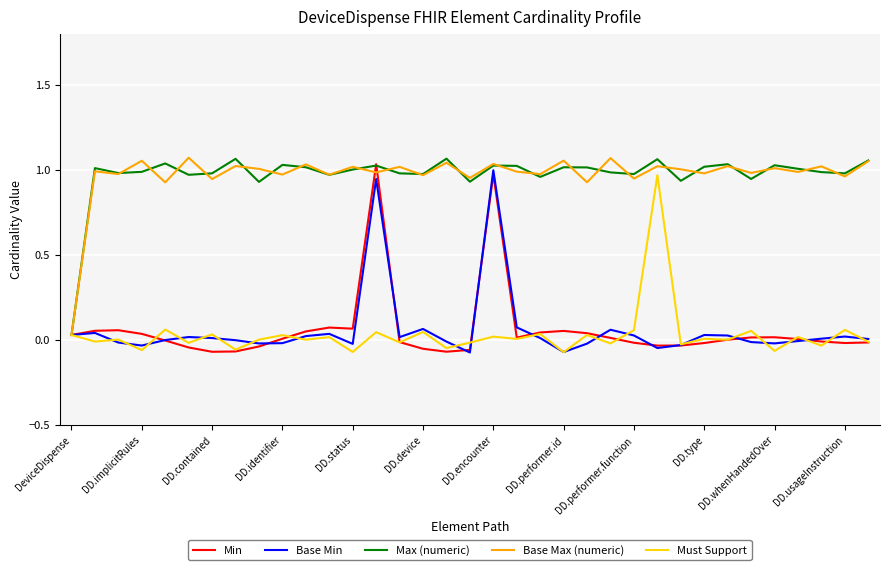

What is the difference between the maximum and minimum values in the Base Max (numeric) series?

1.0